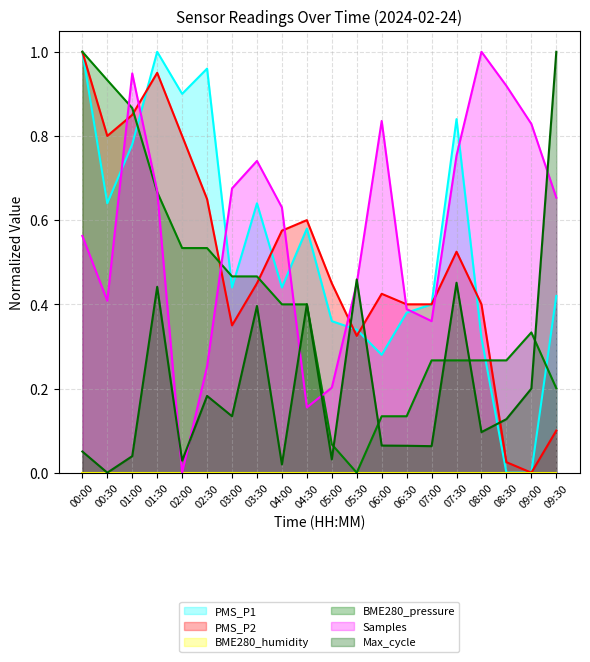

True or false: Samples has a value of 0.7 at 05:30.

False